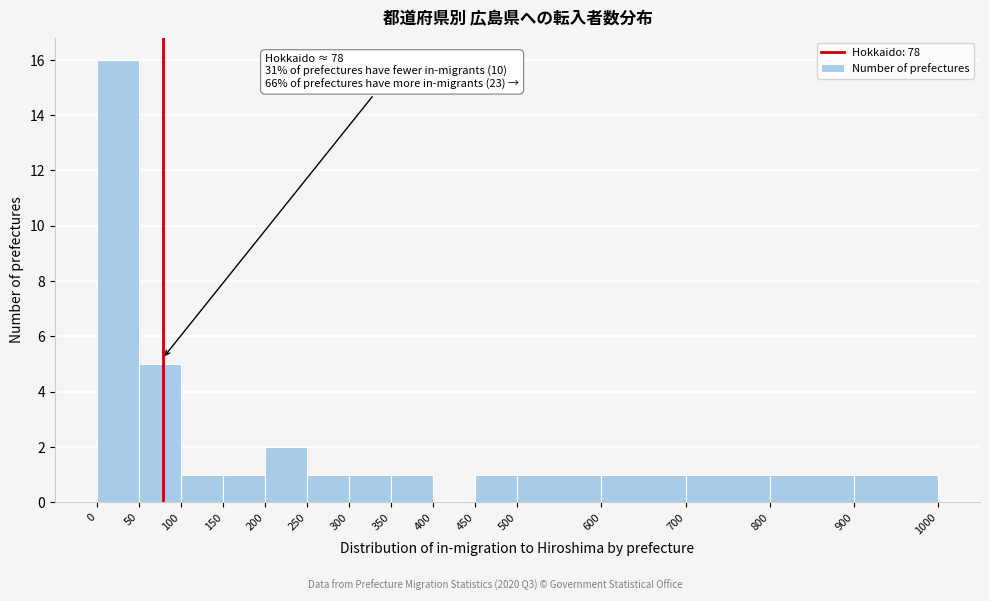

Over which range of the x-axis is the bar tallest?

0 to 50